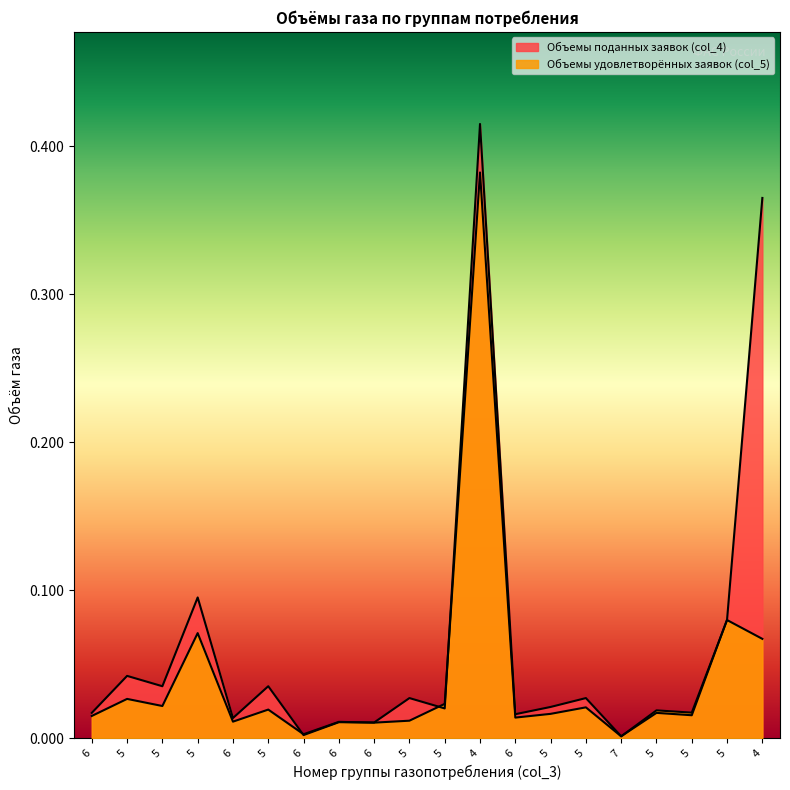

Does the chart display data point markers on the line(s)?

No